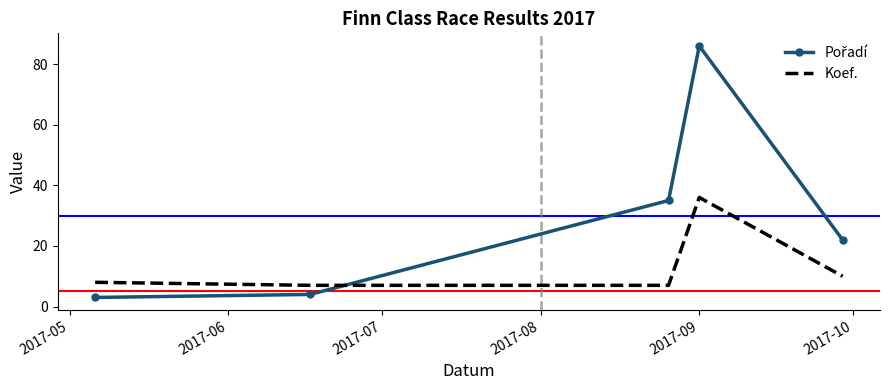

What is the difference between the second highest and second lowest values in the Koef. series?

3